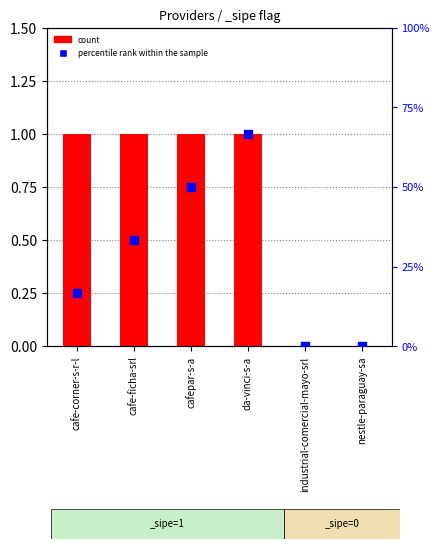

What are all the series names shown in the legend?

count, percentile rank within the sample